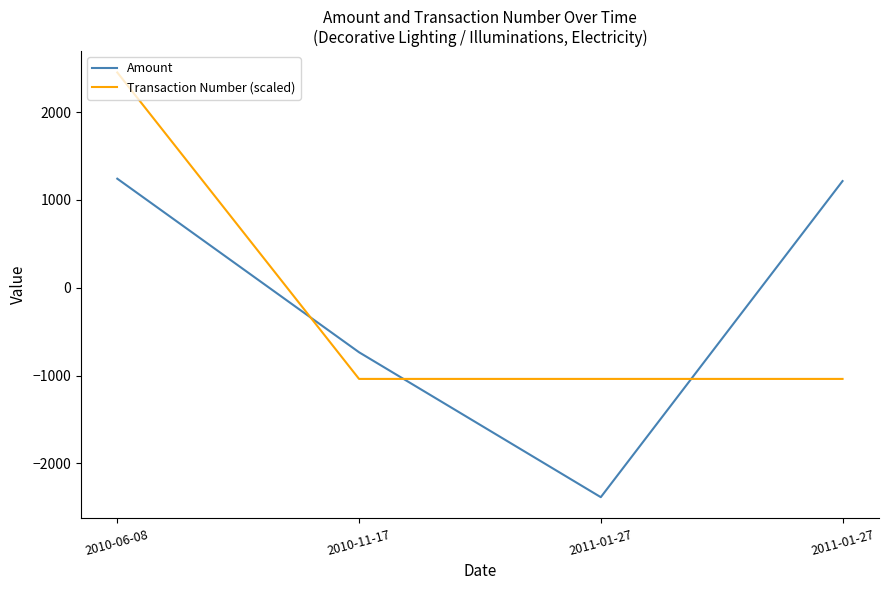

How many times do Transaction Number (scaled) and Amount cross each other?

3